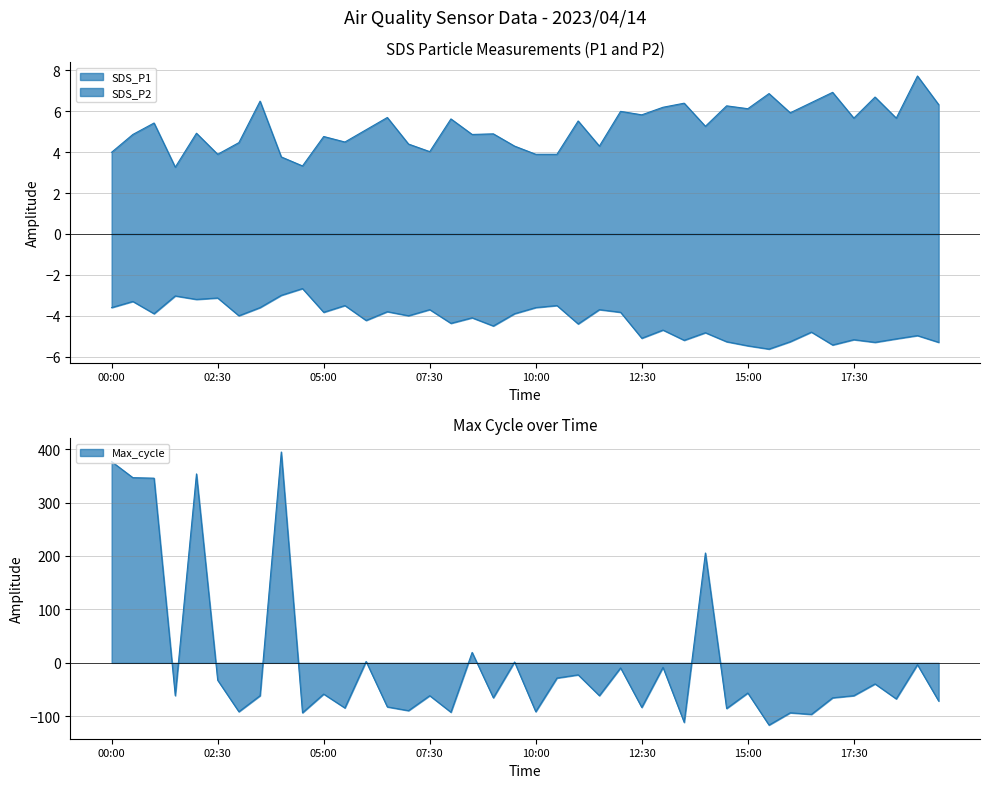

Which has a higher value, 01:00 or 17:30?

17:30